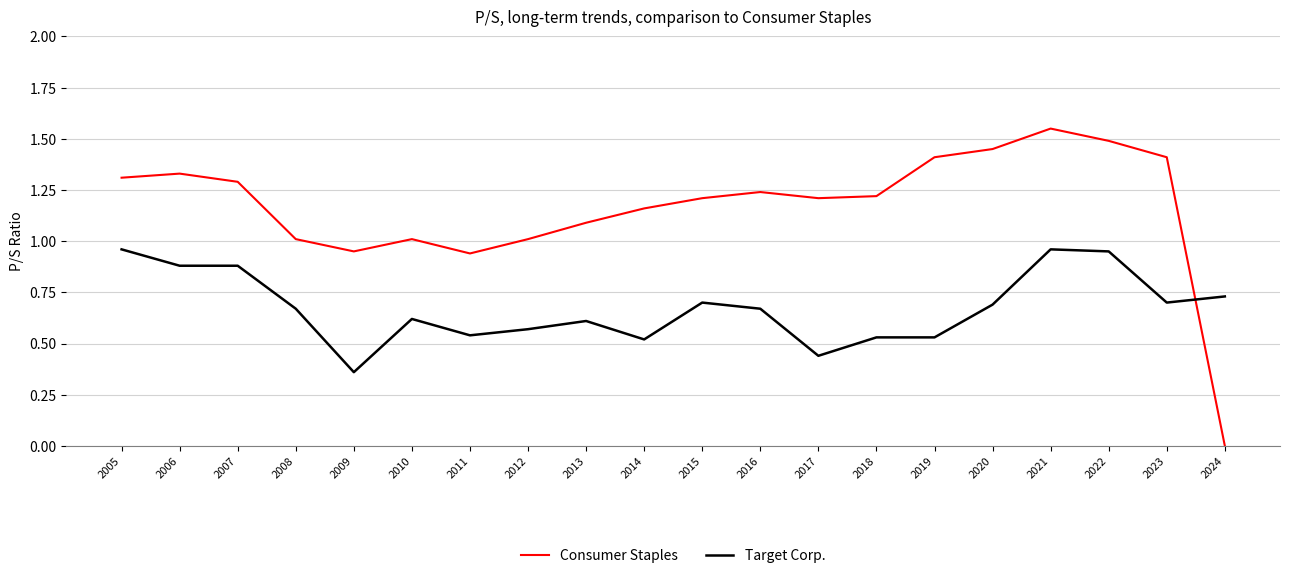

How many lines are shown in the chart?

2